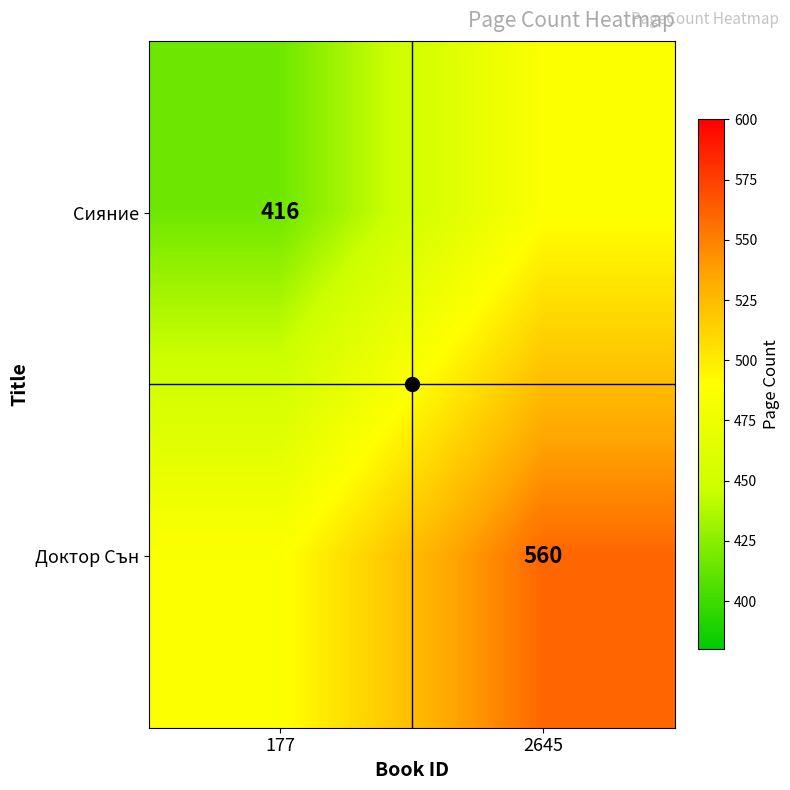

Is it true that Сияние equals 102 at 177?

False